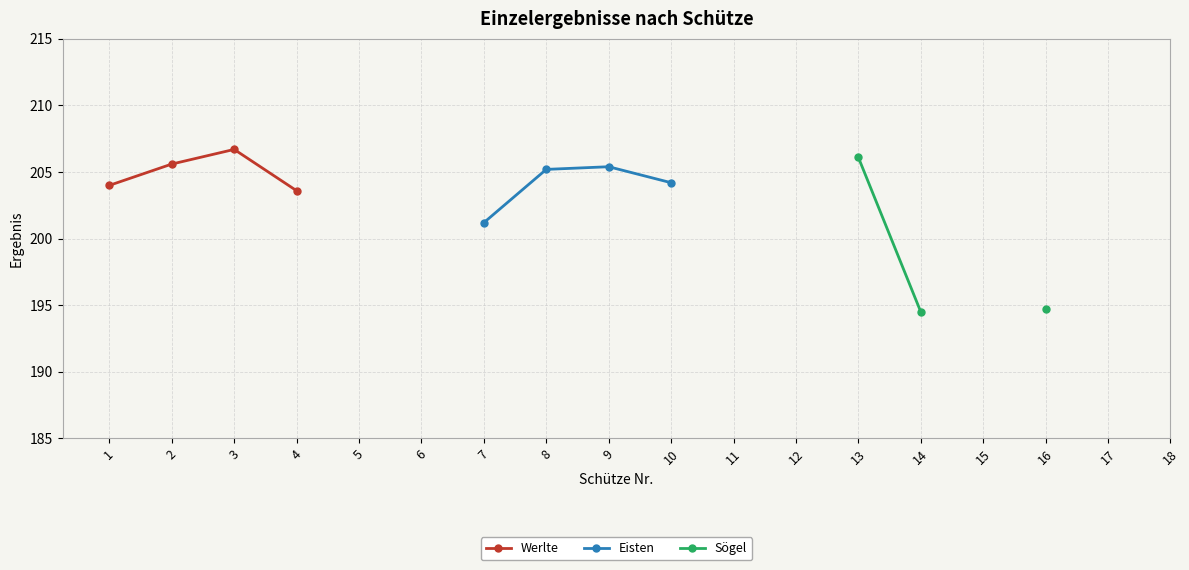

At which category does Werlte reach its first local peak?

3